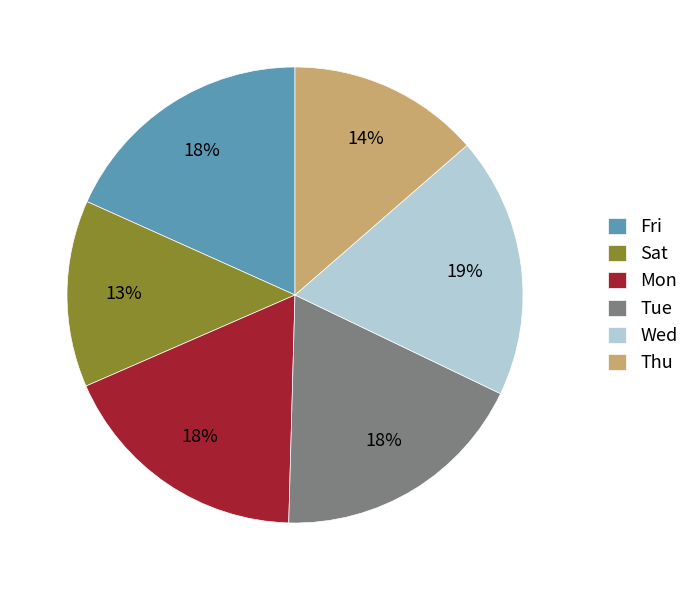

How many segments does this pie chart have?

6